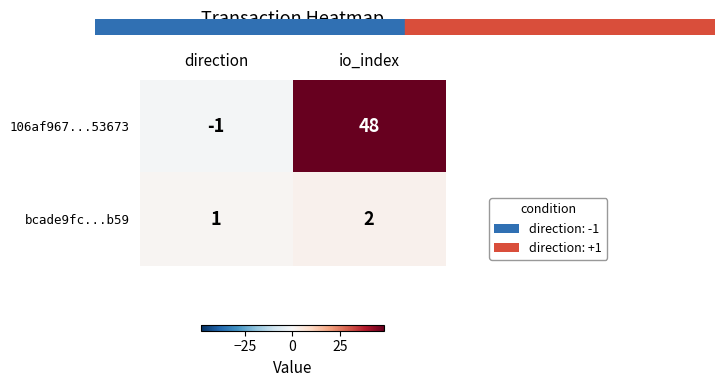

How many data points does each series have?

2